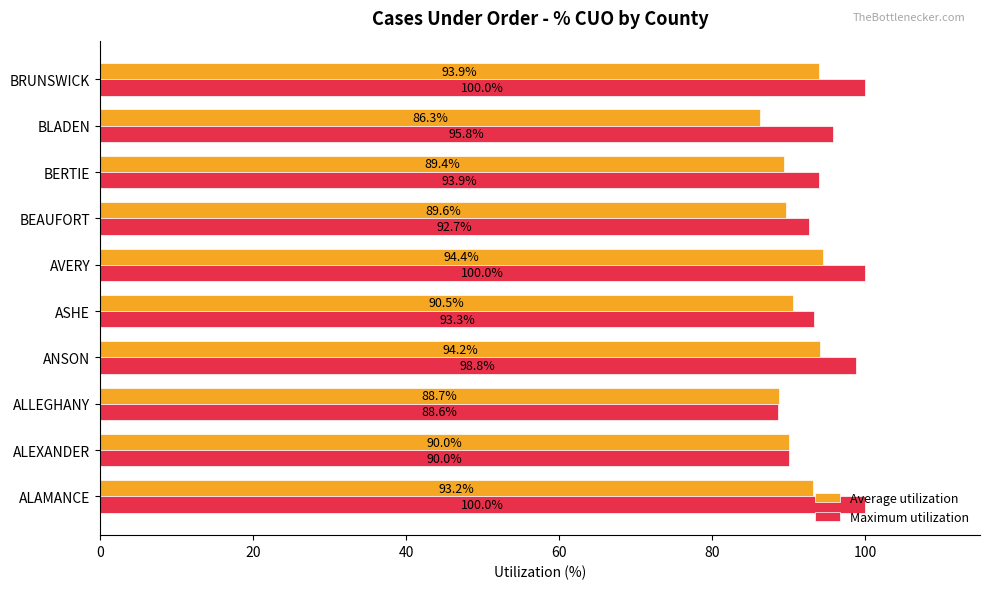

Rank the series at BERTIE from lowest to highest value.

Average utilization, Maximum utilization